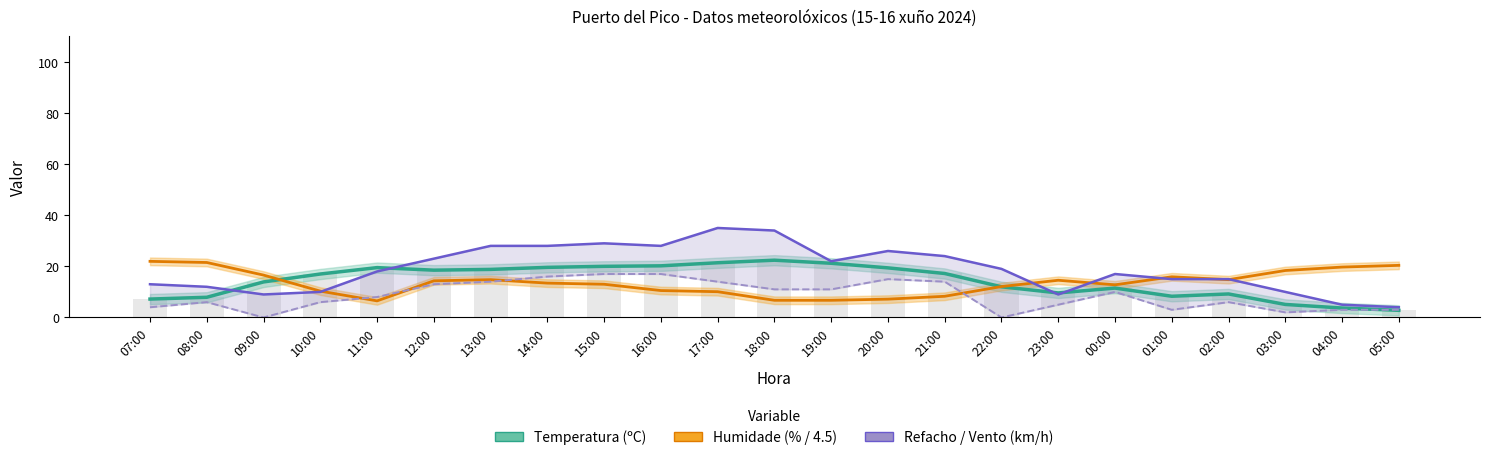

Where is Vento (km/h) nearest to the value 8?

11:00